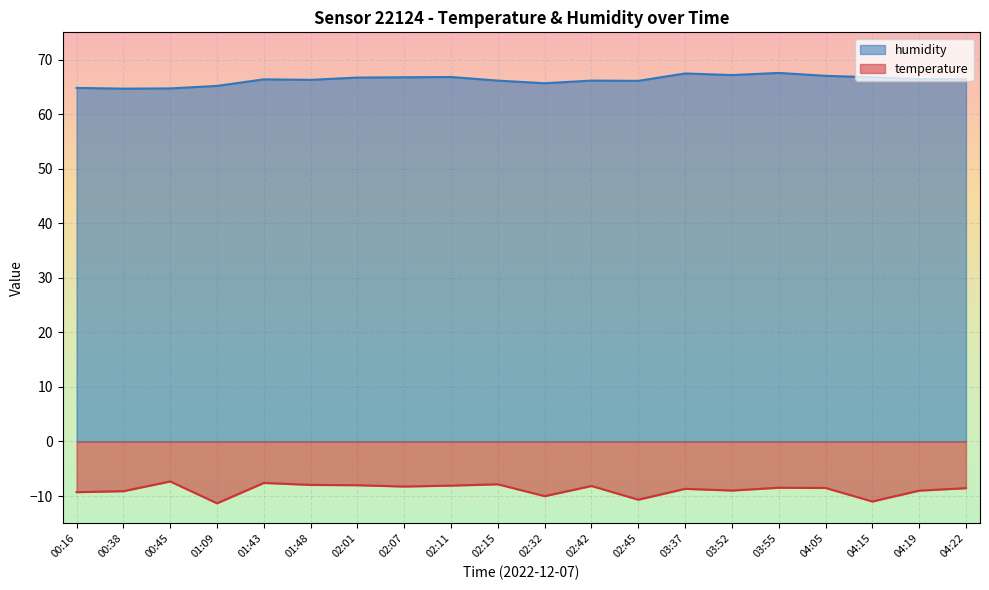

Which label corresponds to the largest value in the chart?

03:55